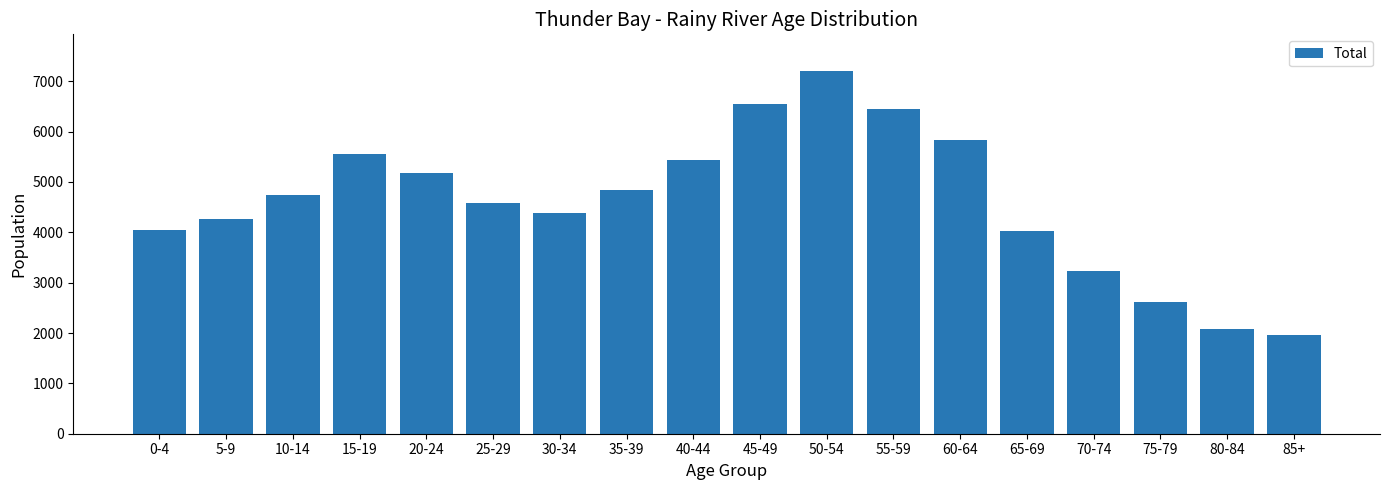

How many categories are shown in the chart?

18